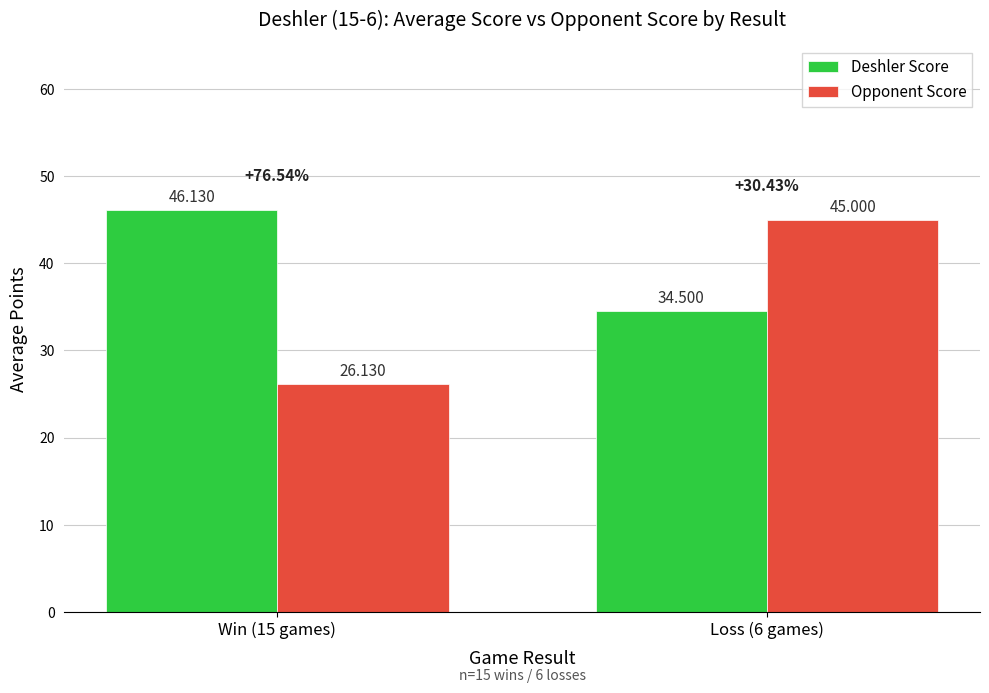

Which series has the largest total across all categories?

Deshler Score